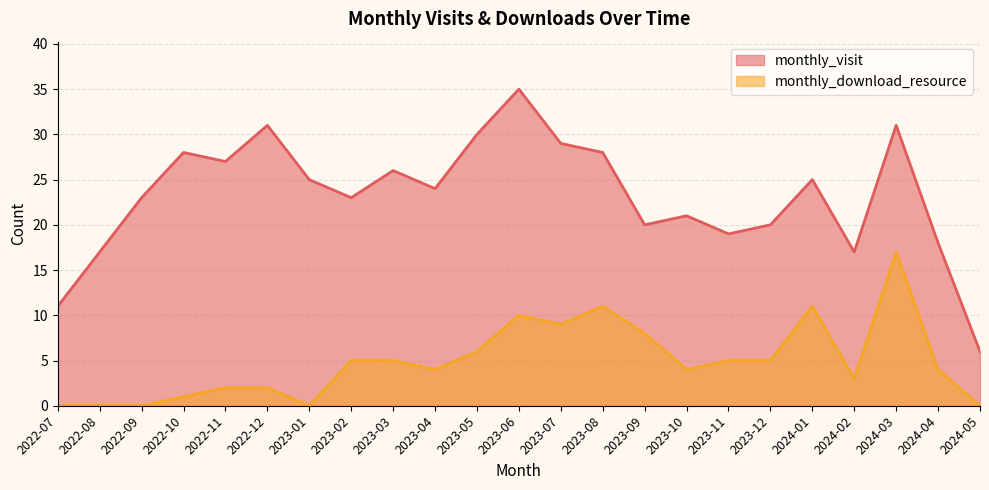

Which series has the largest range (max minus min)?

monthly_visit